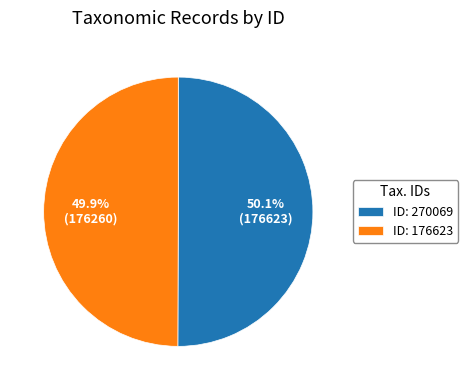

Is there a majority slice in this chart?

Yes